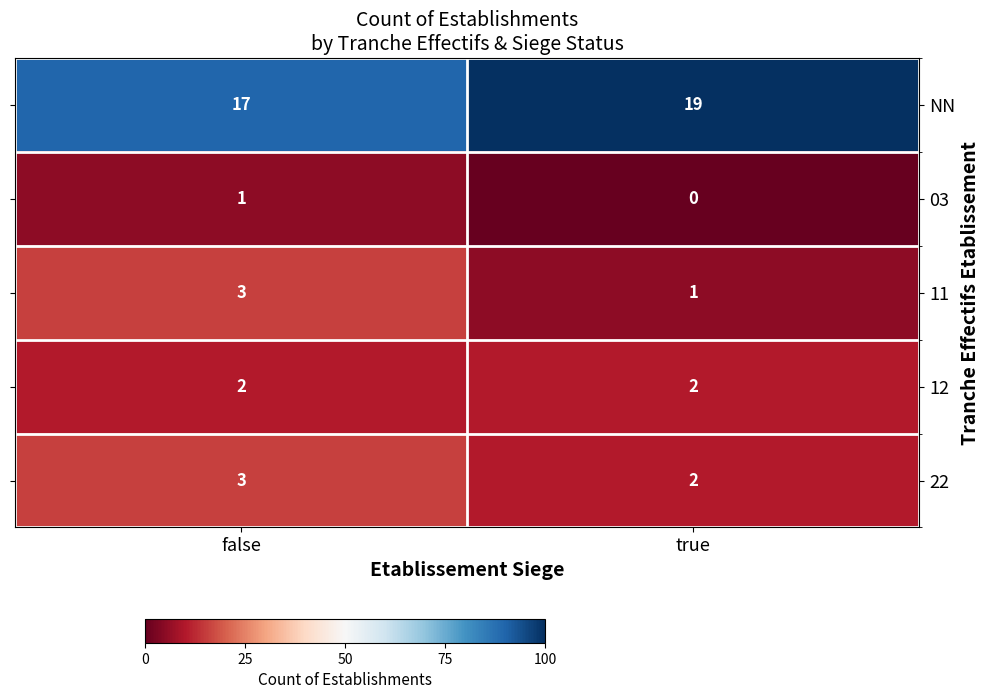

Reading right to left, list all the values displayed in this chart.

NN: 19	17
03: 0	1
11: 1	3
12: 2	2
22: 2	3